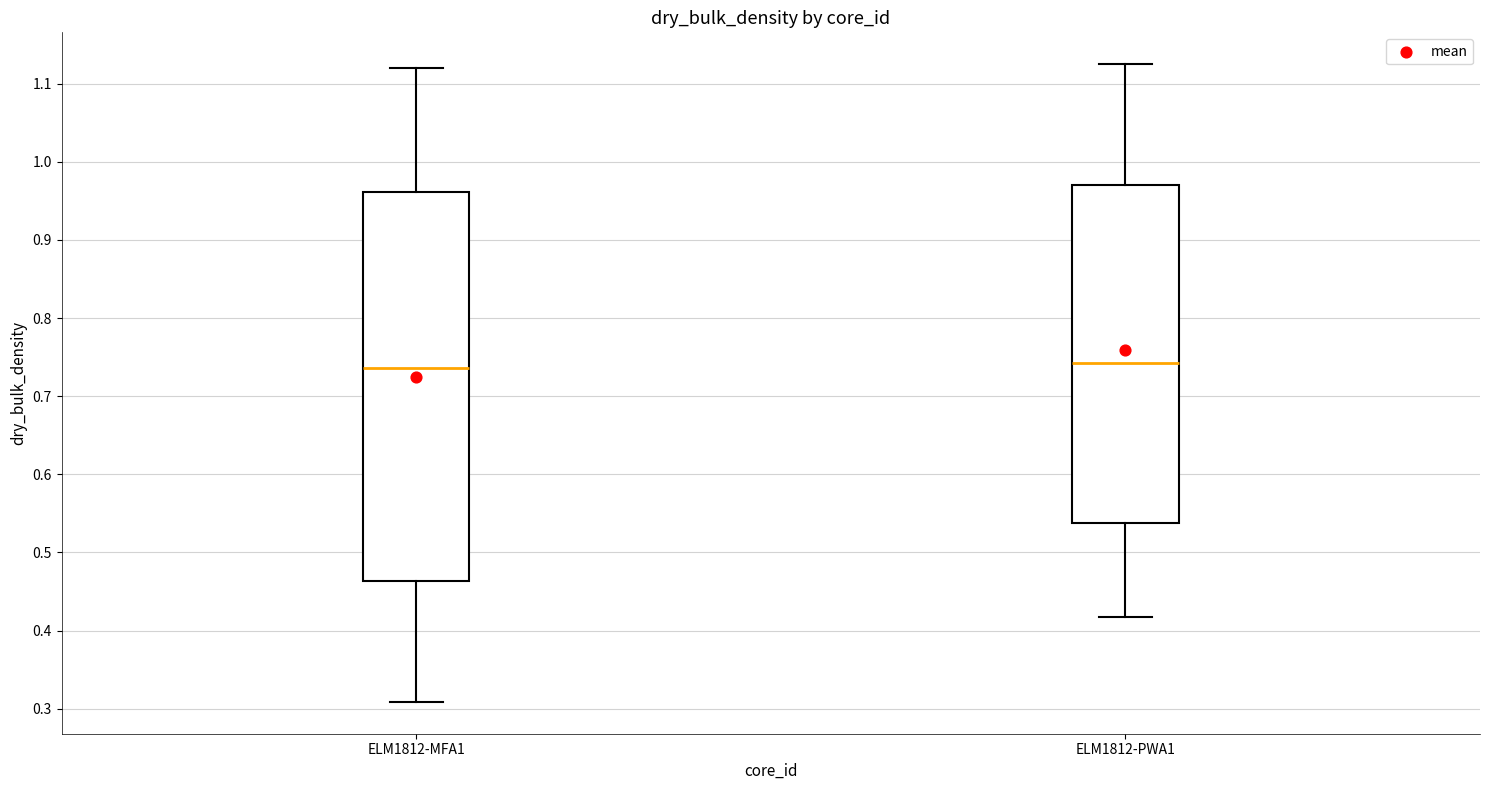

Reading left to right, read every box against the y-axis: the position of its median line, the range the box covers, and the ends of its whiskers. The values are not printed on the chart, so give them approximately, as read against the axis.

ELM1812-MFA1: median 0.74, box 0.46 to 0.96, whiskers 0.31 to 1.12
ELM1812-PWA1: median 0.74, box 0.54 to 0.97, whiskers 0.42 to 1.13